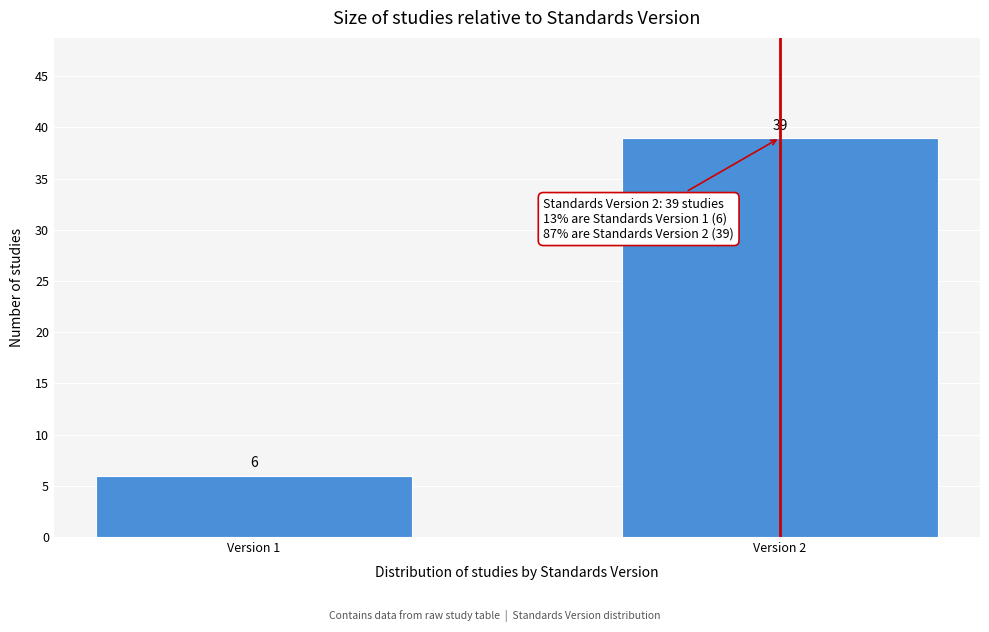

Reading left to right, extract all data points from this chart.

Version 1=6	Version 2=39